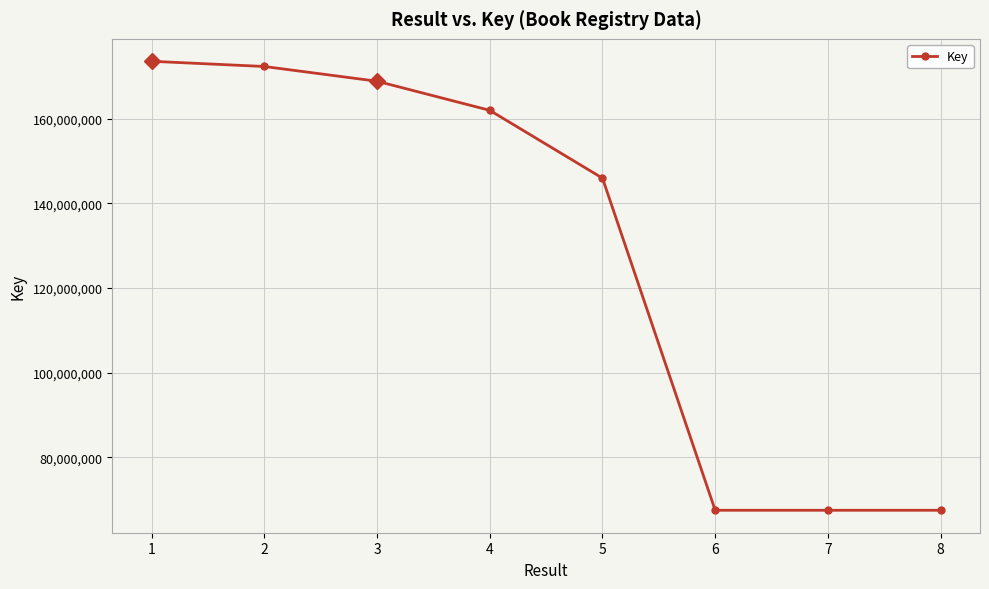

What is the change in value from 1 to 6?

-106094406